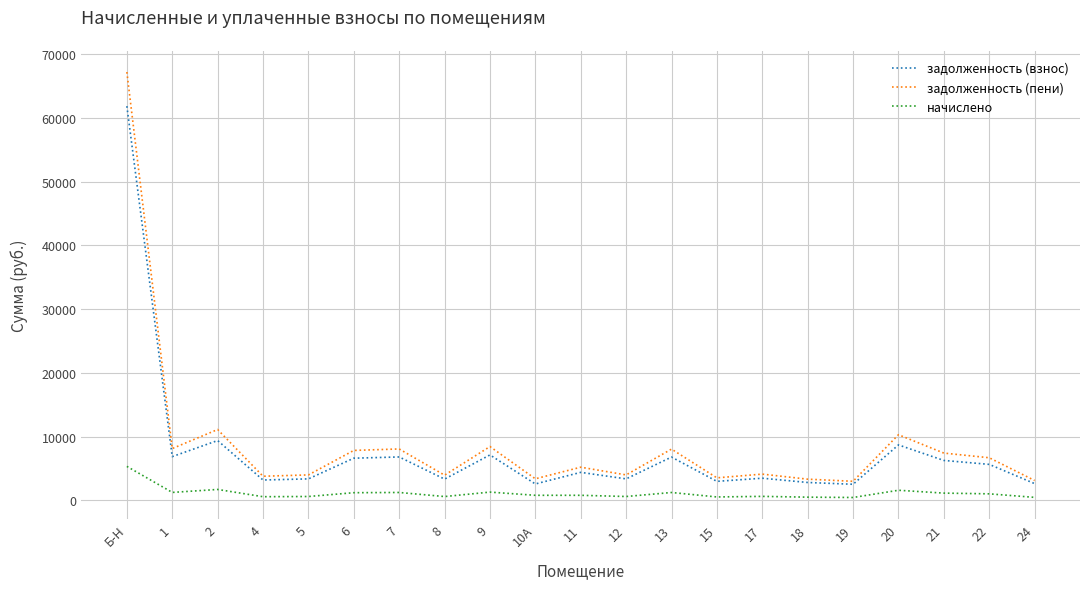

Is this an area chart (filled region under the line)?

No